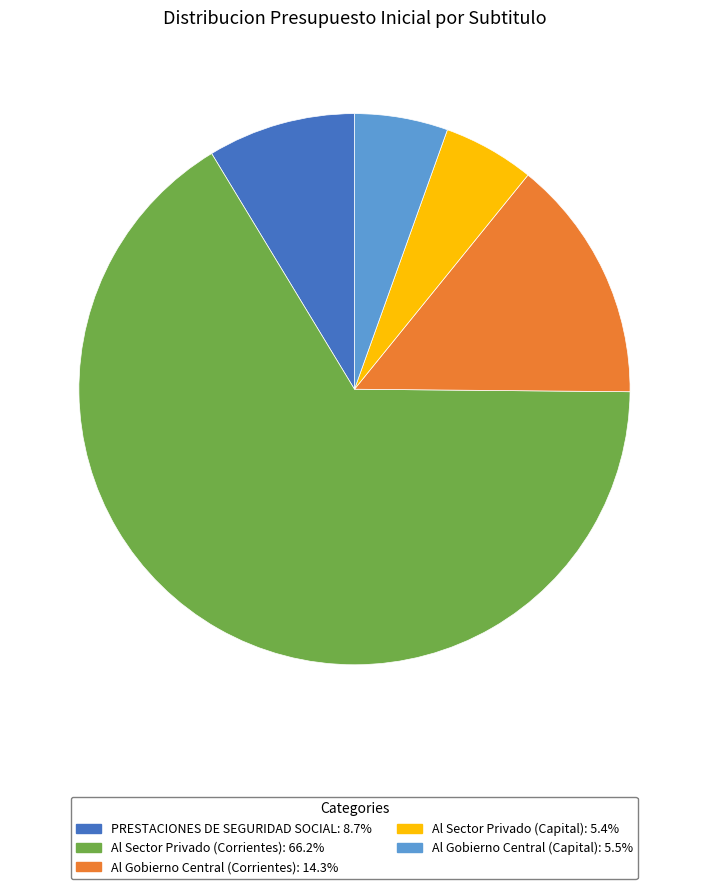

True or false: Al Sector Privado (Corrientes) accounts for 74% of the total.

False